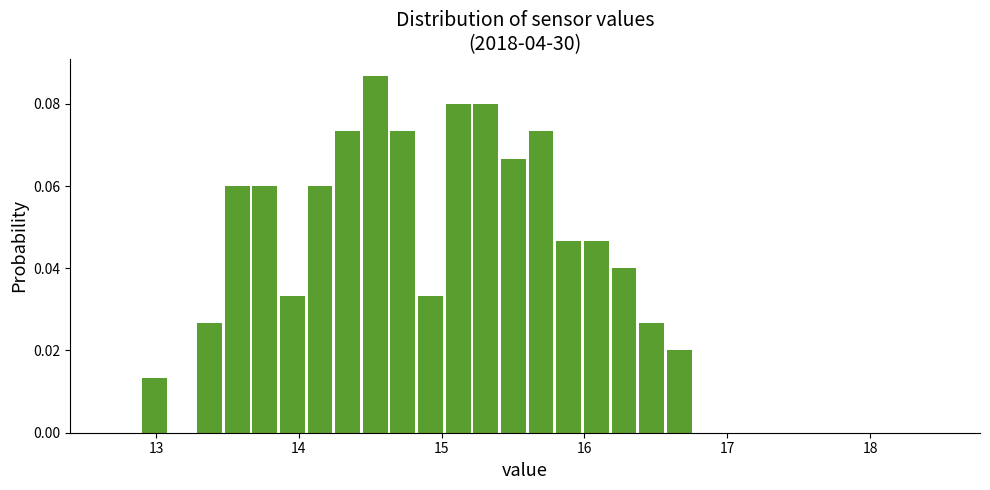

Read against the x-axis, roughly where is the centre of the tallest bar?

14.5